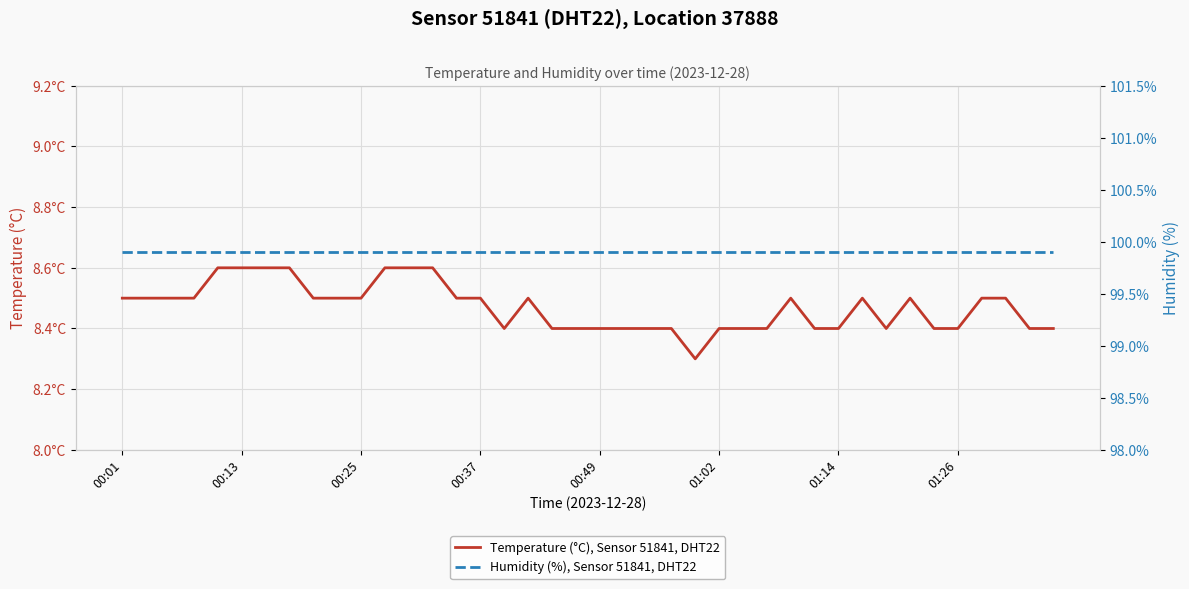

What are all the series names shown in the legend?

Temperature (°C), Sensor 51841, DHT22, Humidity (%), Sensor 51841, DHT22